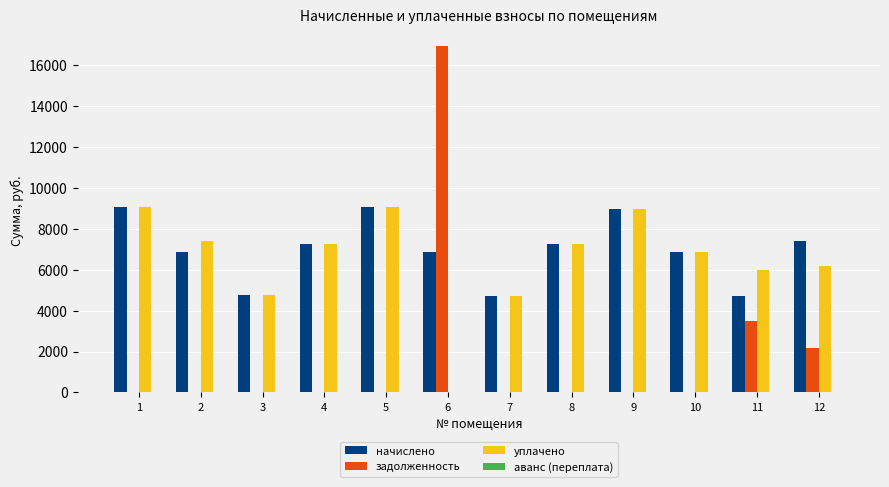

What is the total value across all series at 11?

14203.4